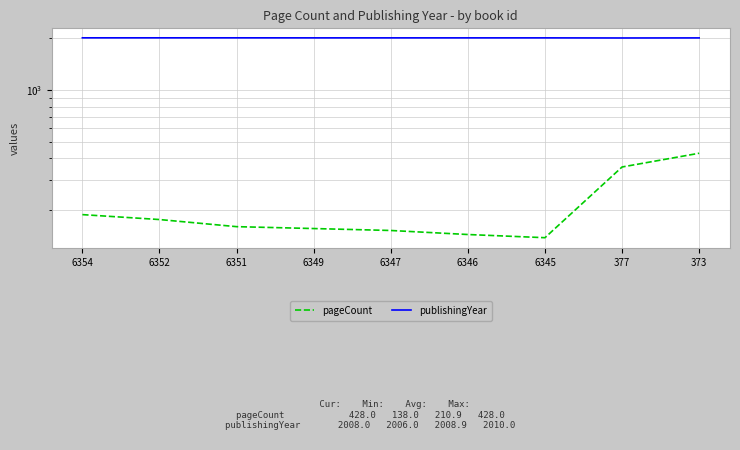

What are all the series names shown in the legend?

pageCount, publishingYear